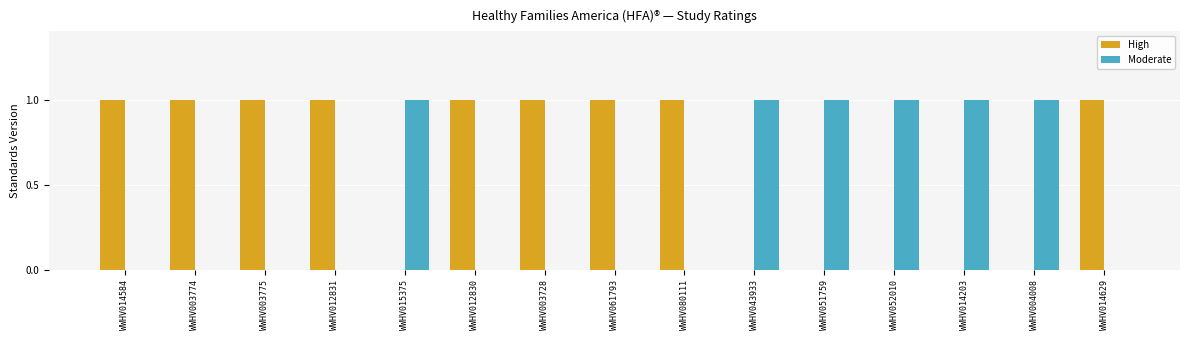

Is it true that High equals 1 at WWHV061793?

True